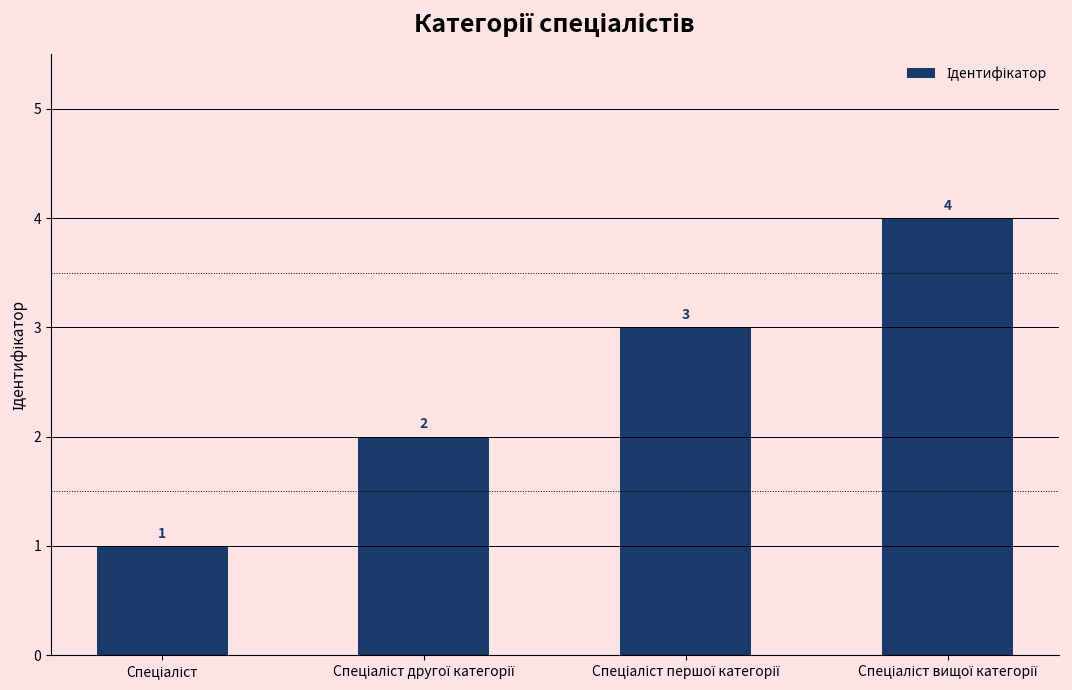

What is the value of the 3rd bar from the left?

3